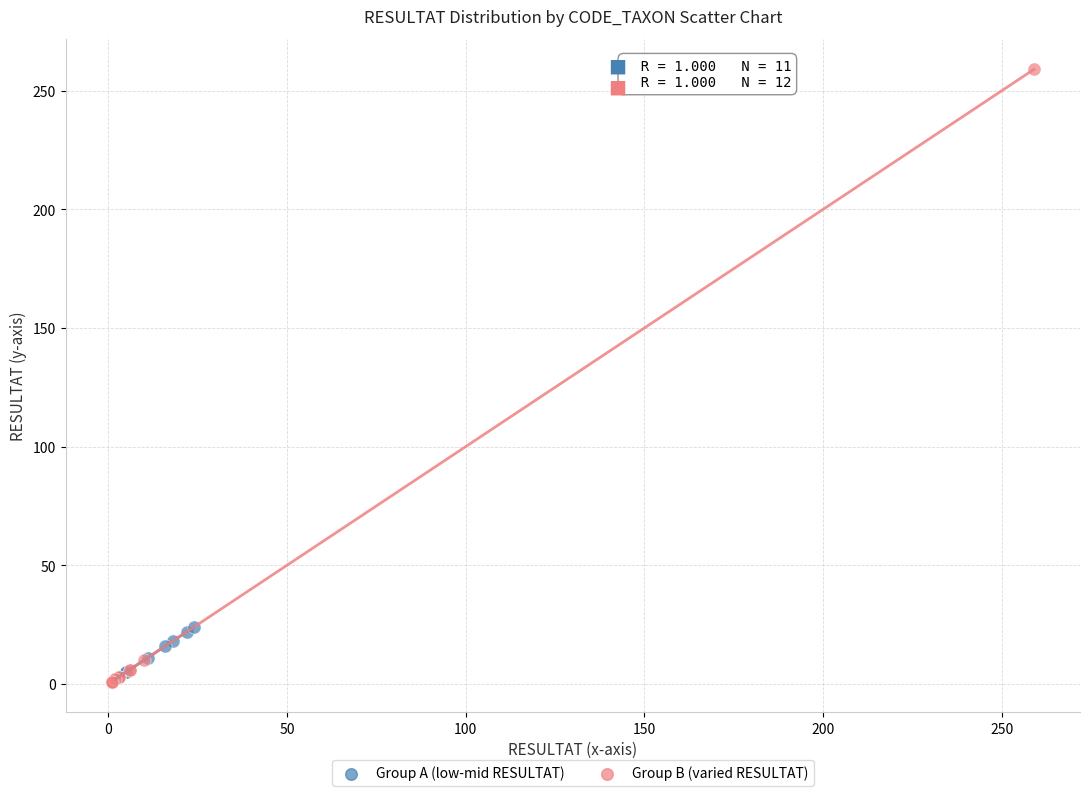

Which series has the widest spread of Y values?

Group B (varied RESULTAT)